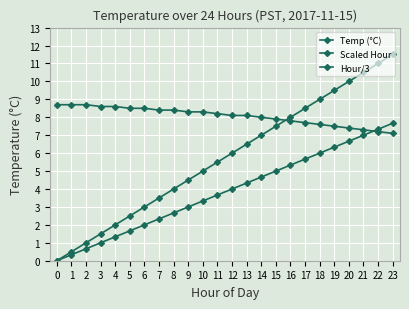

True or false: Scaled Hour and Hour/3 cross at least once.

False